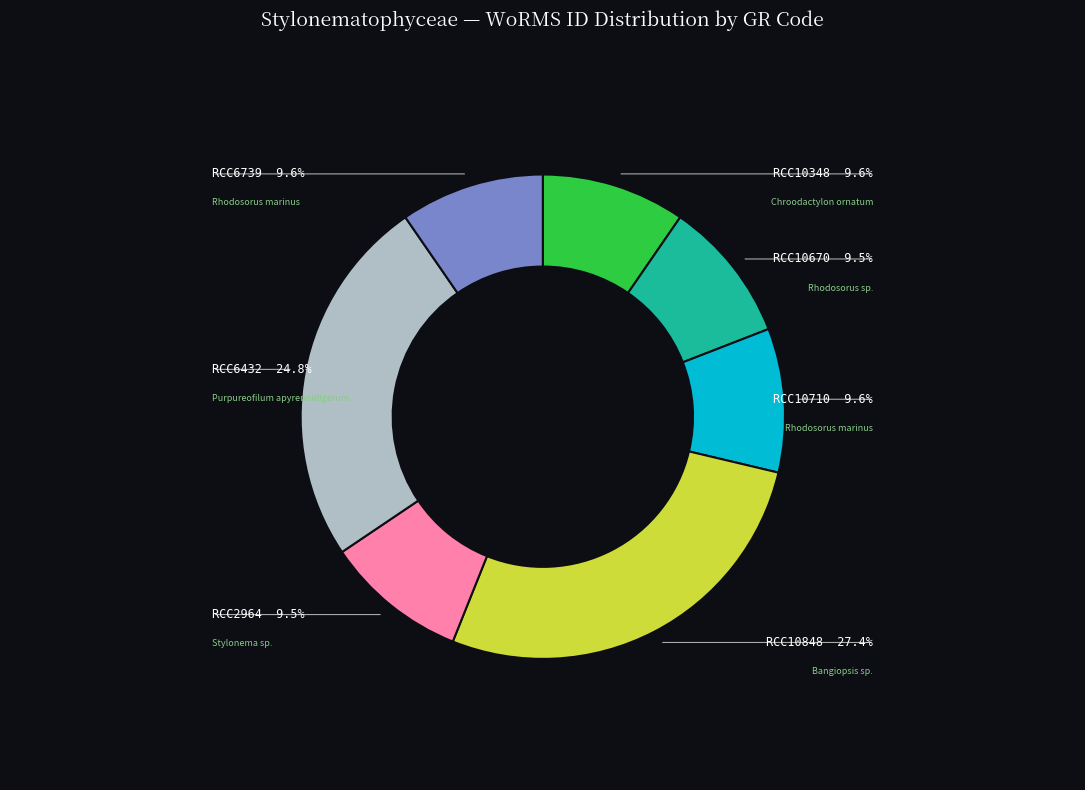

Is there any slice that represents more than half of the pie?

No